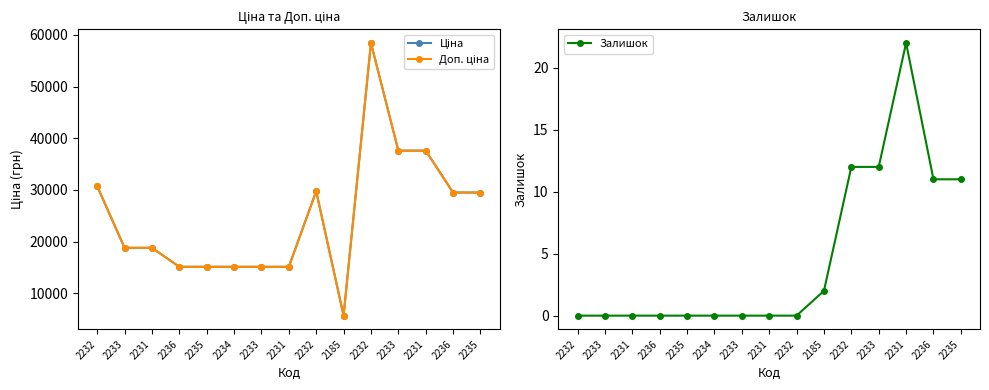

Is it true that Ціна equals 26924.1 at 2233?

False